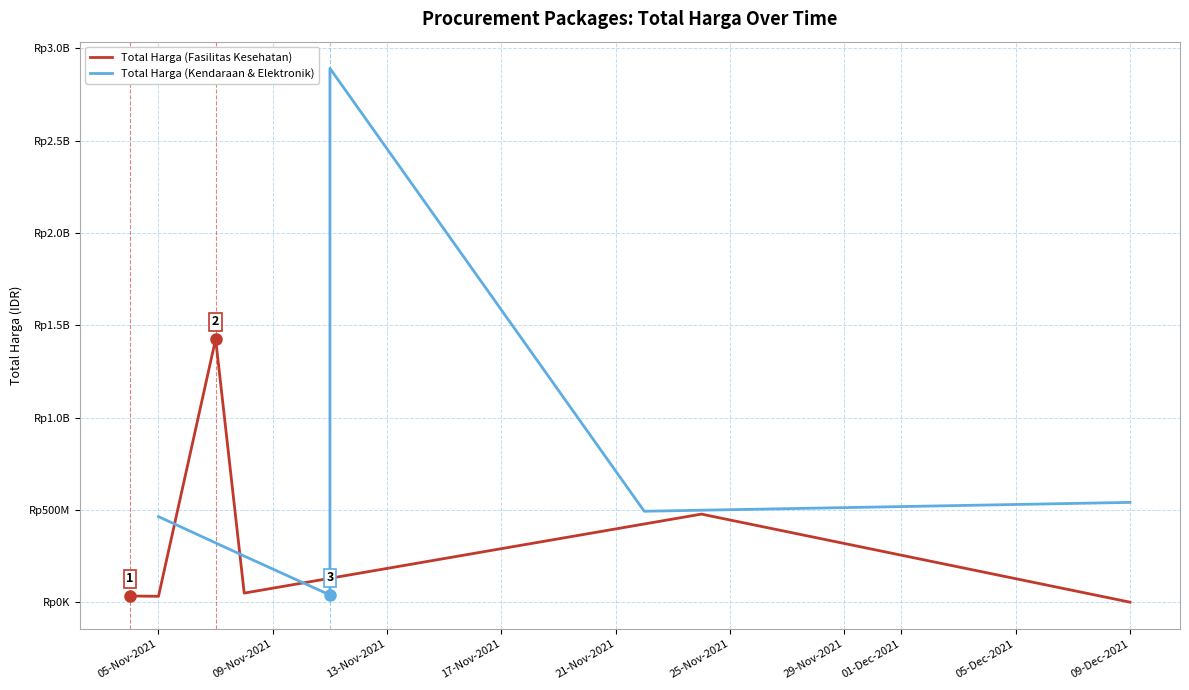

Where is the first local minimum for Total Harga (Fasilitas Kesehatan)?

05-Nov-2021